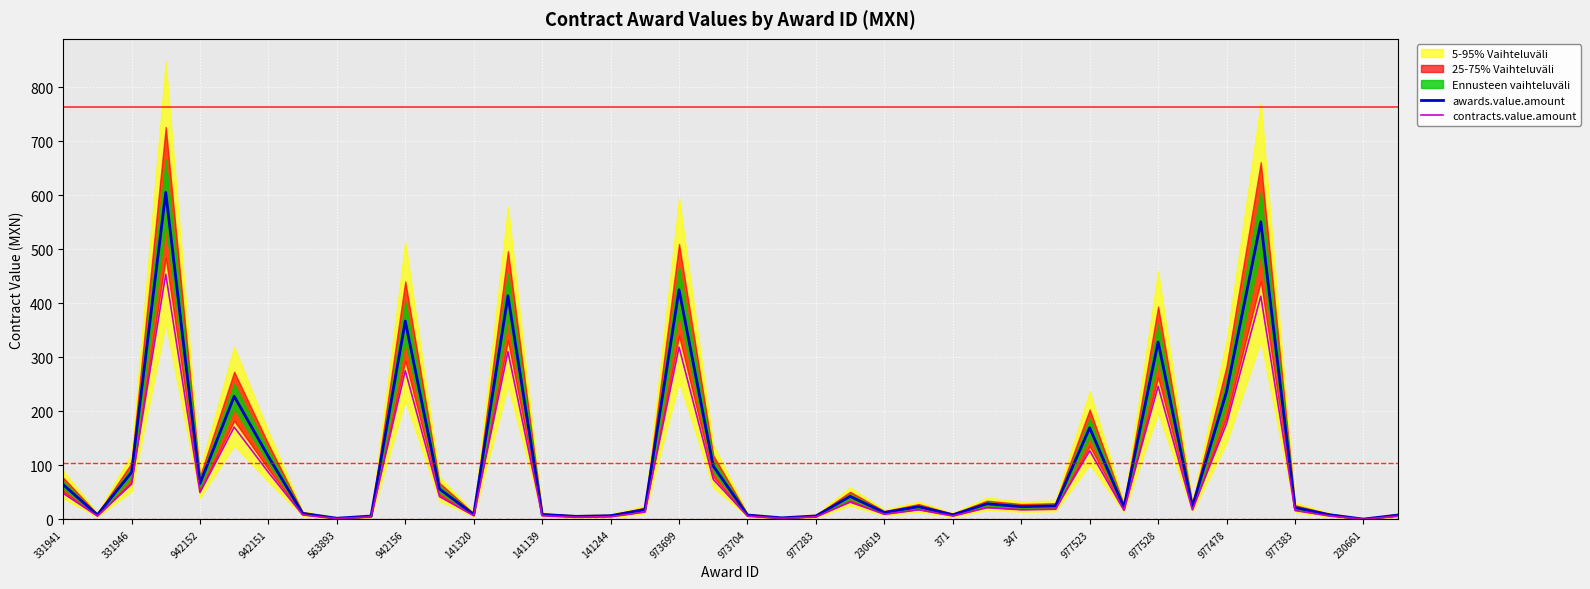

Reading left to right, transcribe all the data shown in this chart.

awards.value.amount: 64.5	8.5	86.9	604.9	66.3	227.8	116.2	11.2	2.2	6.2	366.9	56.3	9.2	413.7	9.2	5.6	6.9	18.2	424.8	98.7	8.1	2.9	6.4	42.6	12.8	23.6	8.6	28.9	23.7	25.0	169.5	22.5	328.2	23.6	236.4	550.7	21.9	8.7	0.6	8.1
contracts.value.amount: 48.4	6.4	65.2	453.7	49.7	170.9	87.1	8.4	1.6	4.7	275.2	42.2	6.9	310.2	6.9	4.2	5.2	13.6	318.6	74.0	6.1	2.2	4.8	31.9	9.6	17.7	6.5	21.6	17.8	18.7	127.1	16.9	246.2	17.7	177.3	413.0	16.4	6.5	0.4	6.0